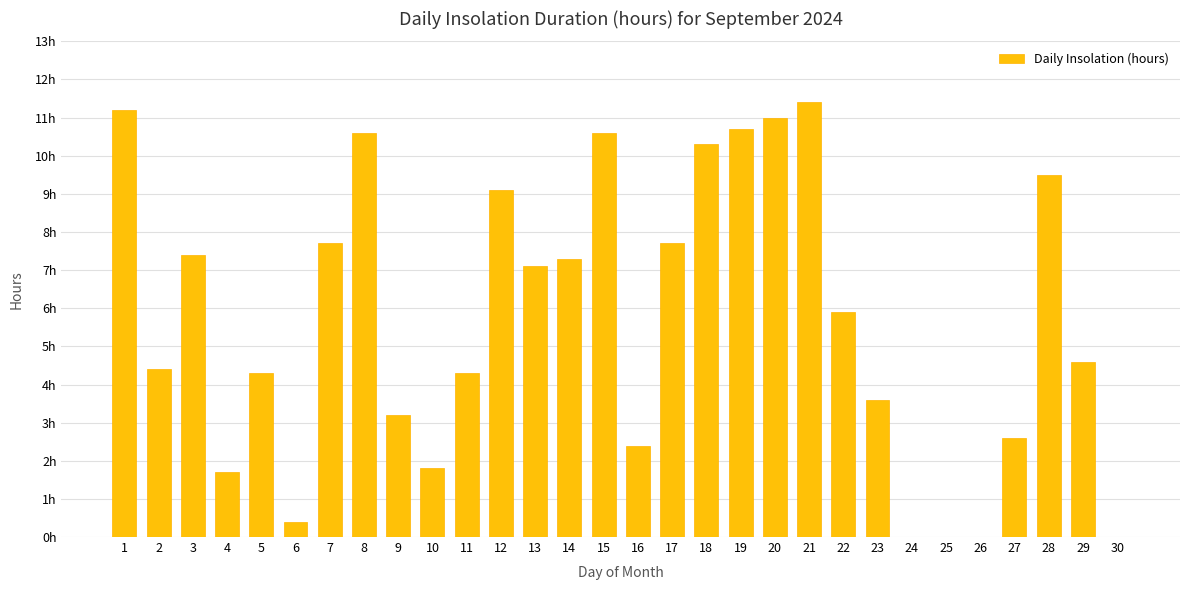

List the labels in order of value, largest first.

21, 1, 20, 19, 8, 15, 18, 28, 12, 7, 17, 3, 14, 13, 22, 29, 2, 5, 11, 23, 9, 27, 16, 10, 4, 6, 24, 25, 26, 30